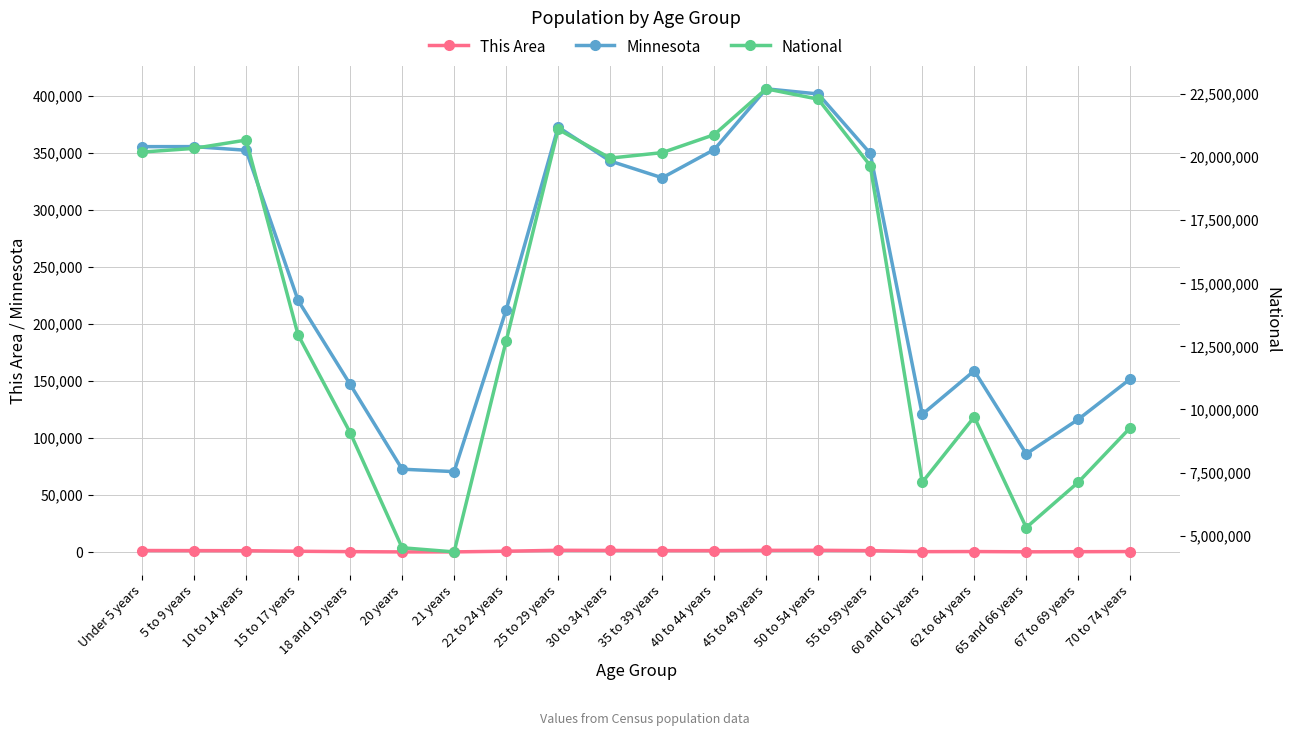

The This Area series shows 1619 at 50 to 54 years. True or false?

True